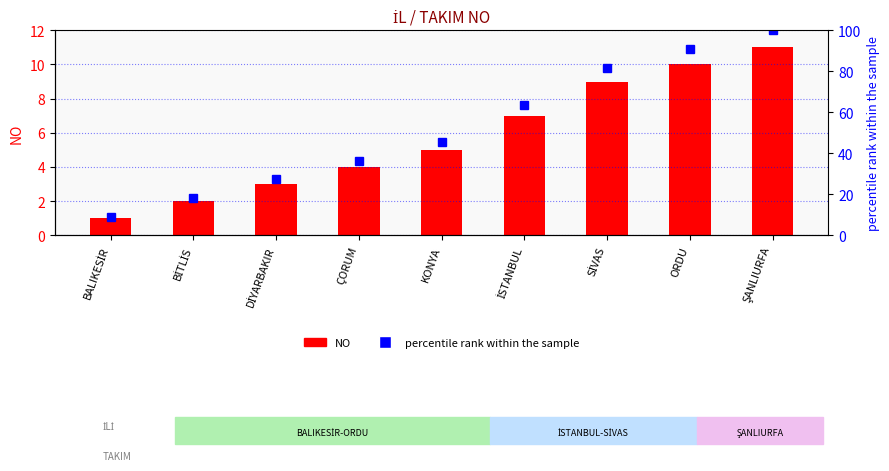

What value does the NO series have at ÇORUM?

4.0